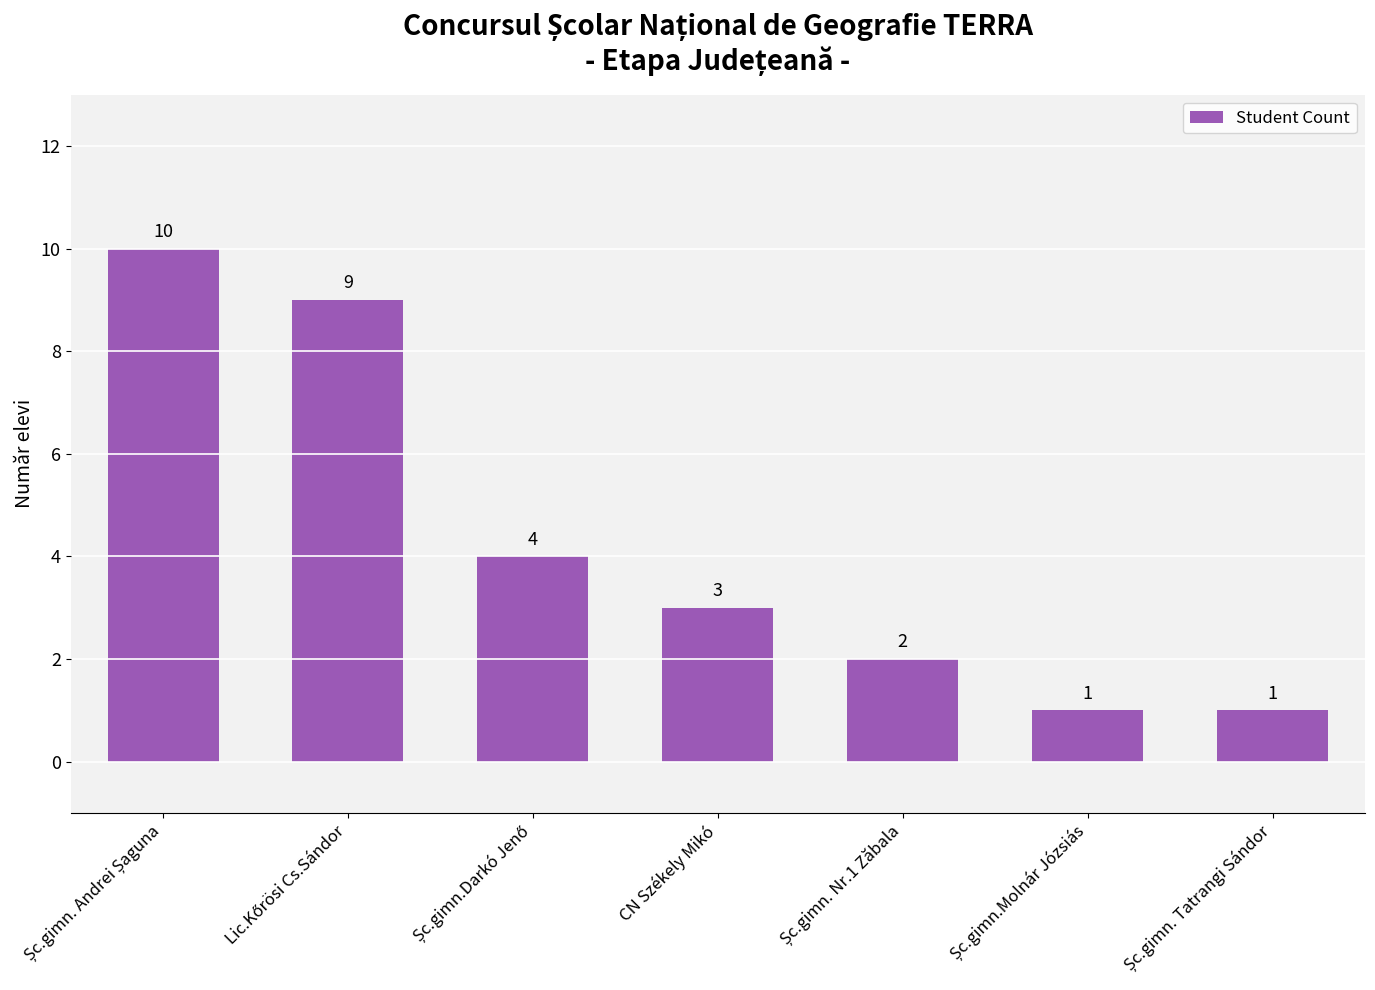

Reading left to right, transcribe all the data shown in this chart.

10	9	4	3	2	1	1